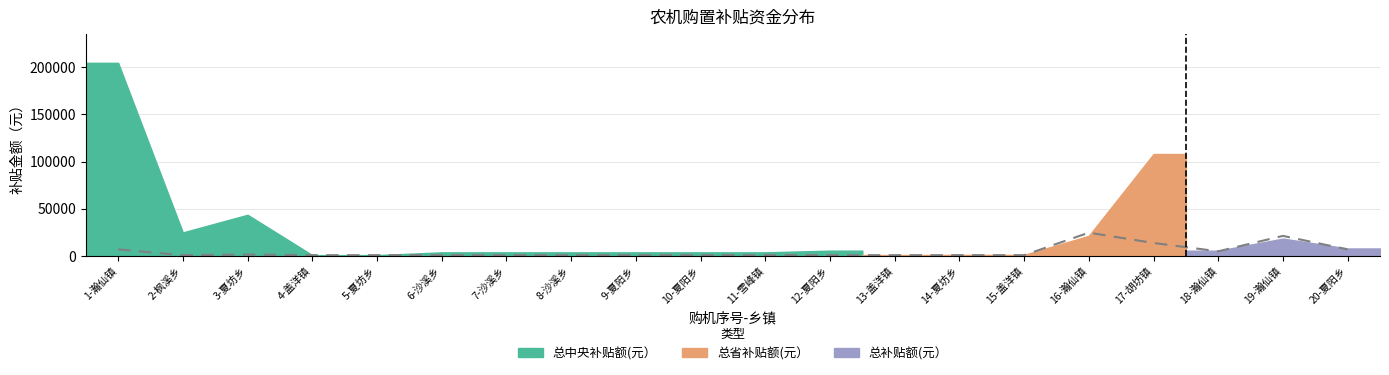

How many interior local peaks (higher than both neighbors) does the data have?

3